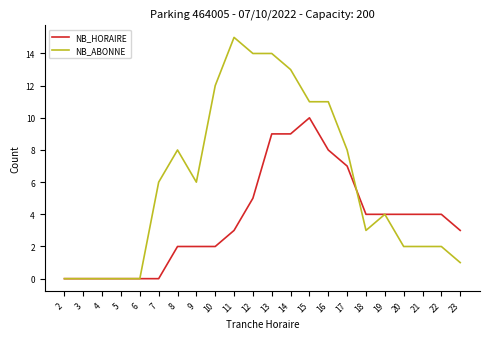

Reading left to right, transcribe all the data shown in this chart.

NB_HORAIRE: 0	0	0	0	0	0	2	2	2	3	5	9	9	10	8	7	4	4	4	4	4	3
NB_ABONNE: 0	0	0	0	0	6	8	6	12	15	14	14	13	11	11	8	3	4	2	2	2	1